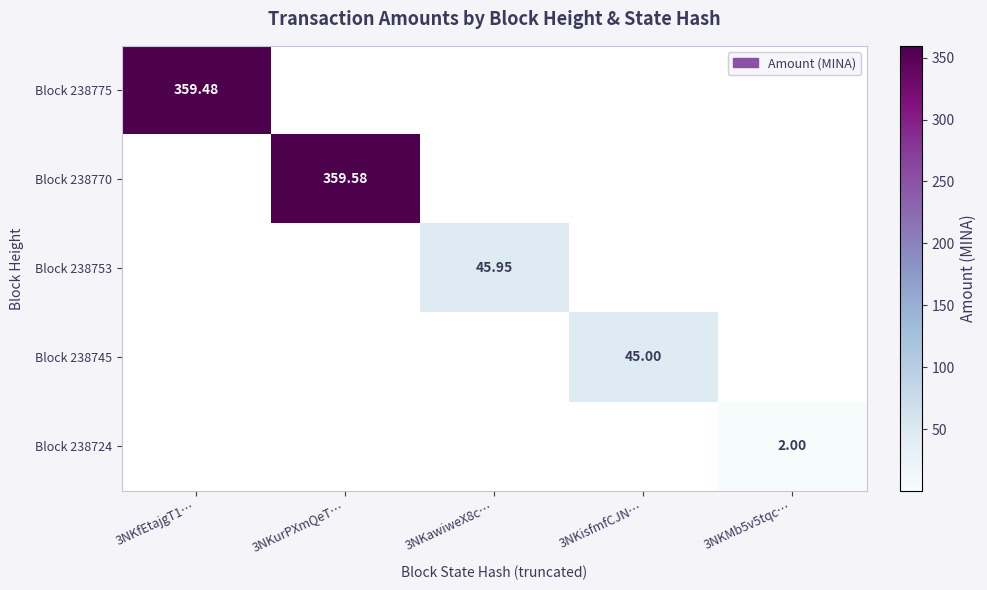

List the labels in order of Block 238753 value, smallest first.

3NKfEtajgT1…, 3NKurPXmQeT…, 3NKisfmfCJN…, 3NKMb5v5tqc…, 3NKawiweX8c…